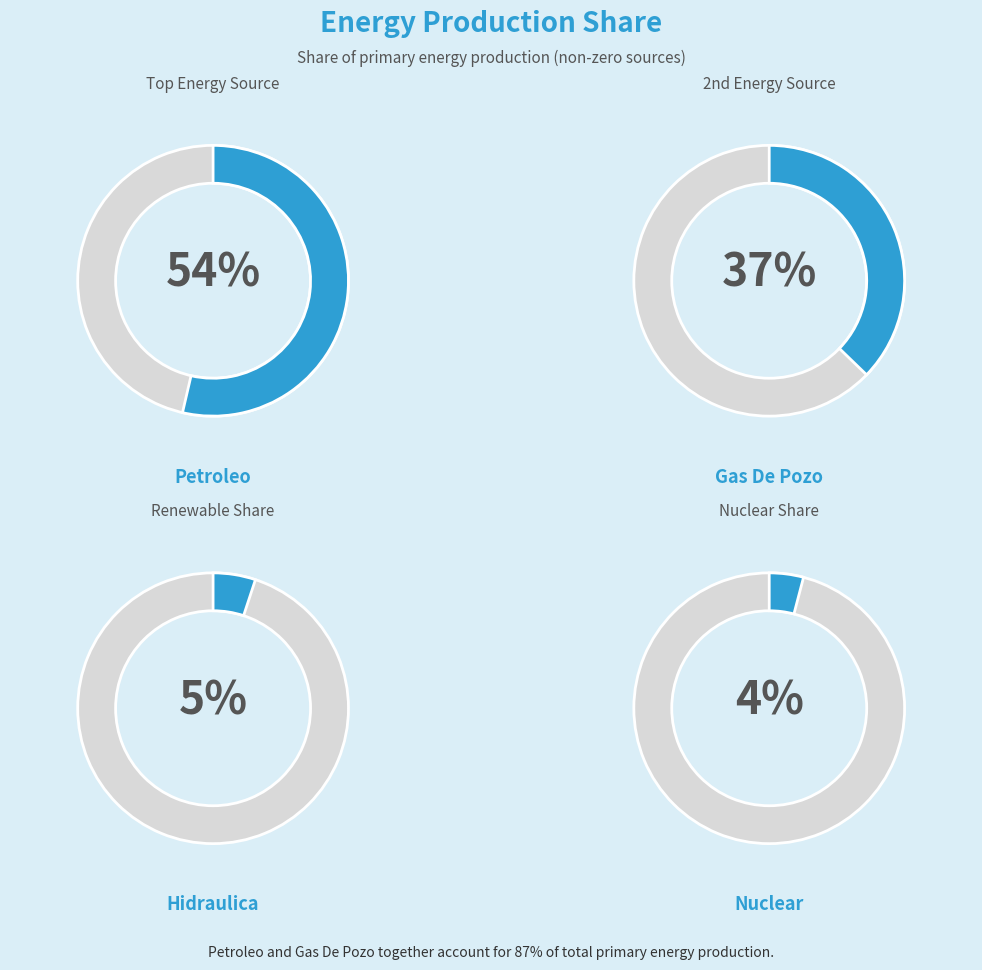

How much of the chart is everything except Hidraulica?

95.2%